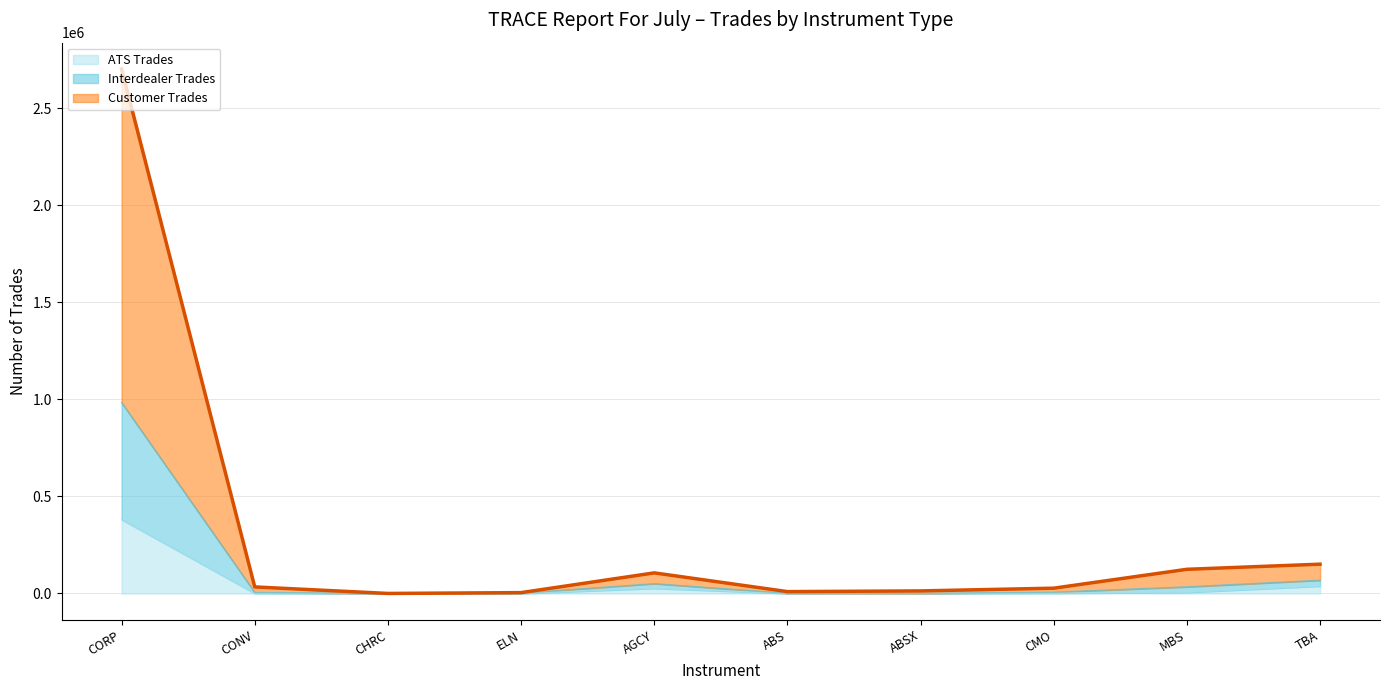

What are all the series names shown in the legend?

ATS Trades, Interdealer Trades, Customer Trades